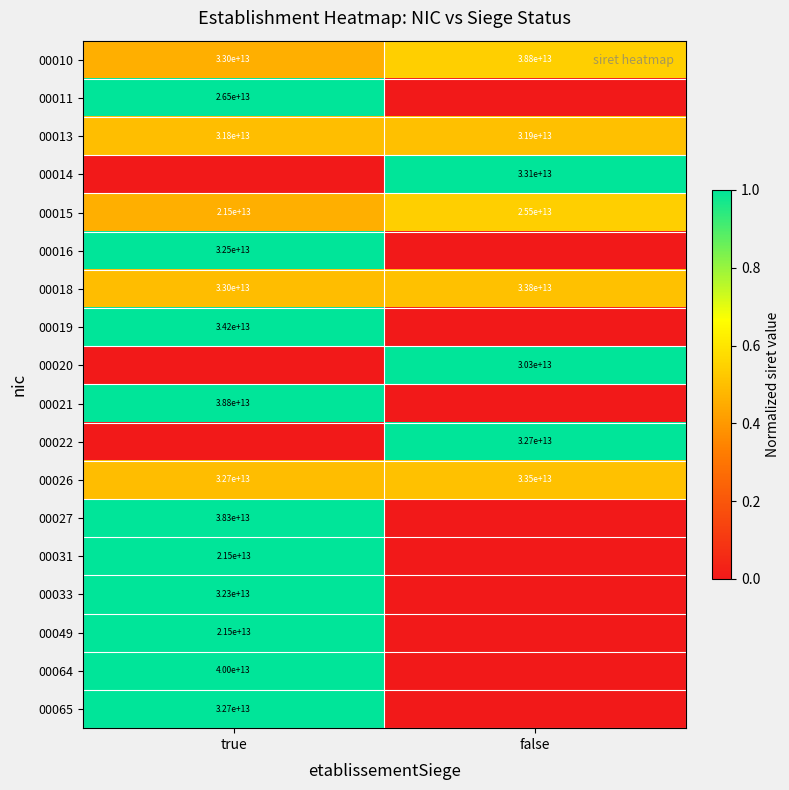

The 00019 series shows 55597639438894 at true. True or false?

False